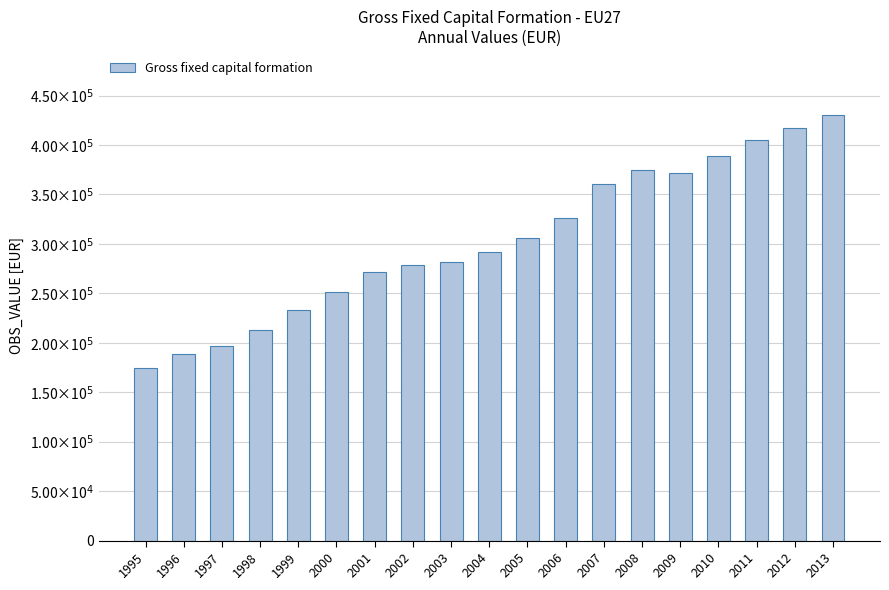

Does the chart contain any negative values?

No